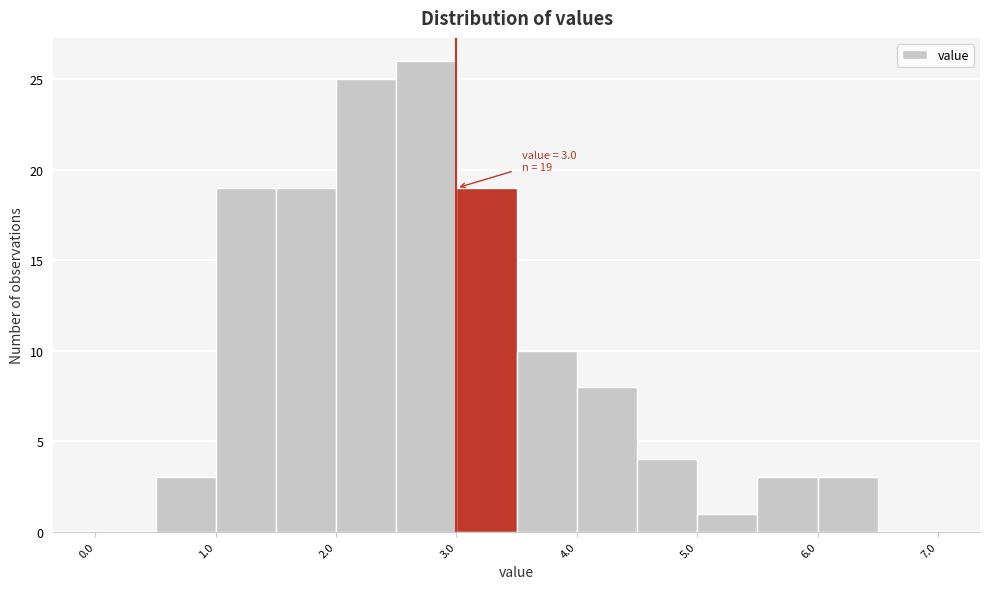

Over which range of the x-axis is the bar tallest?

2.5 to 3.0